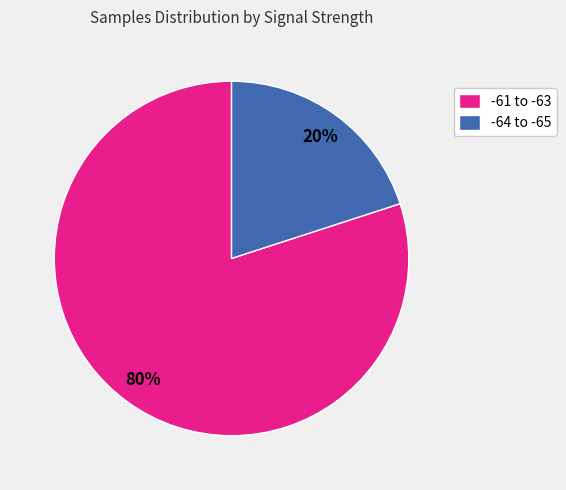

Is it true that -64 to -65 is 20% of the pie?

True